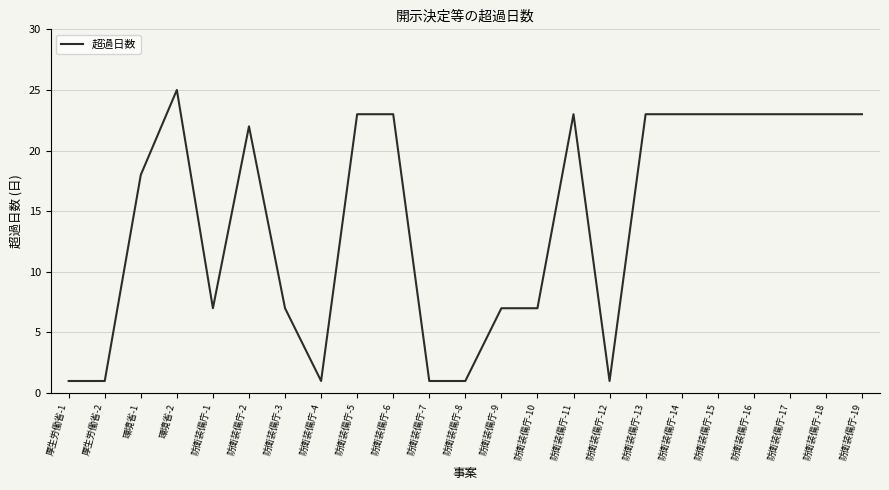

Which has a higher value, 防衛装備庁-8 or 防衛装備庁-3?

防衛装備庁-3